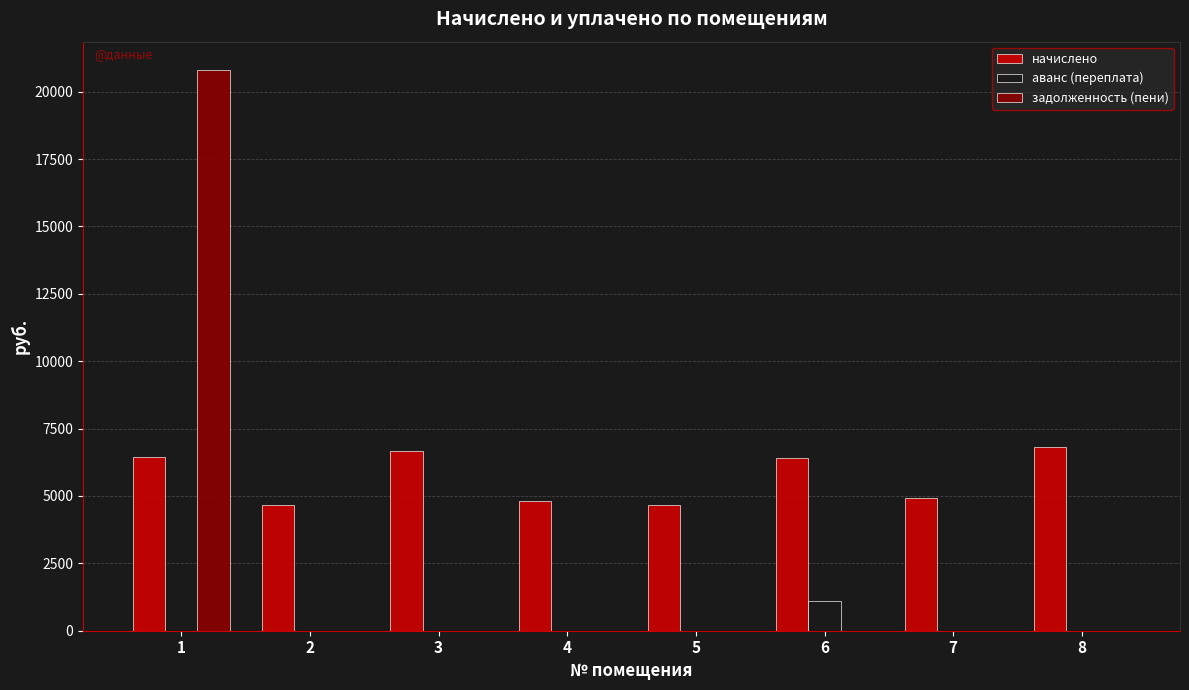

What is the average value of the начислено series?

5677.5